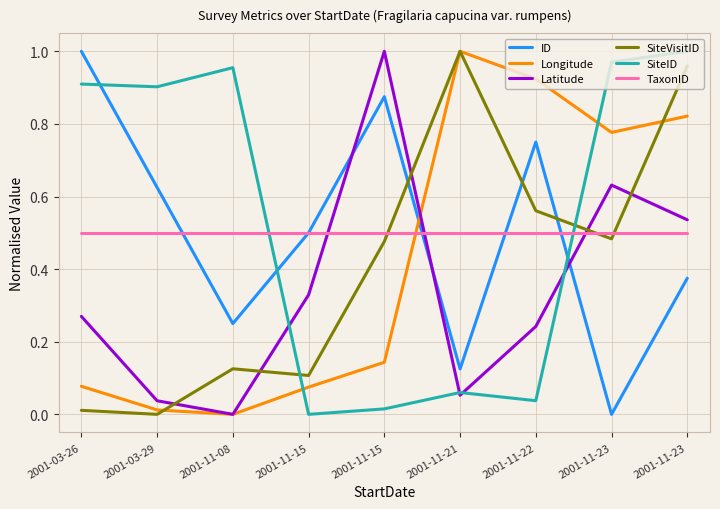

What are all the series names shown in the legend?

ID, Longitude, Latitude, SiteVisitID, SiteID, TaxonID